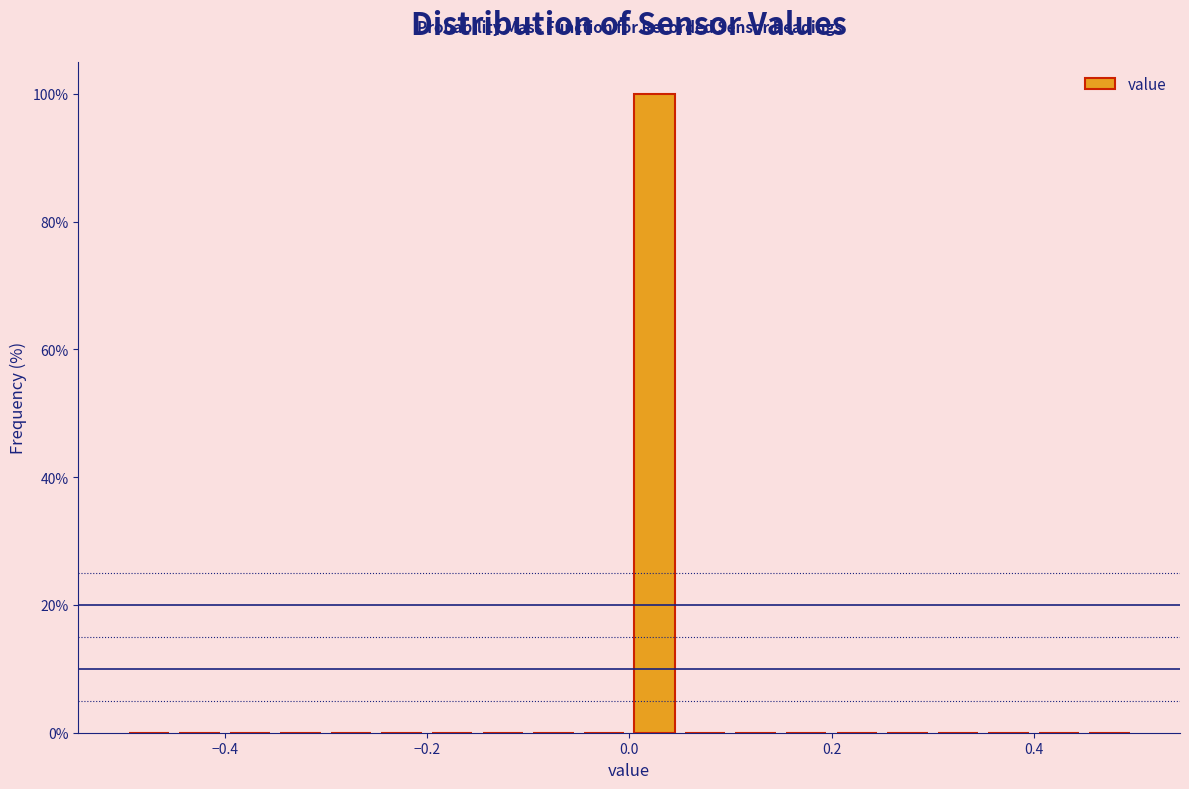

Read against the x-axis, roughly where is the centre of the tallest bar?

0.02